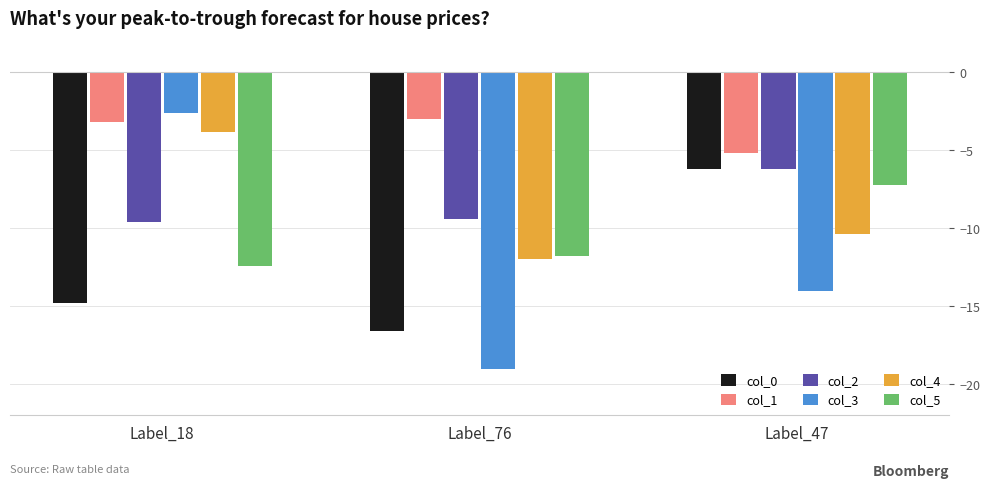

Which category has the lowest value in the col_4 series?

Label_76